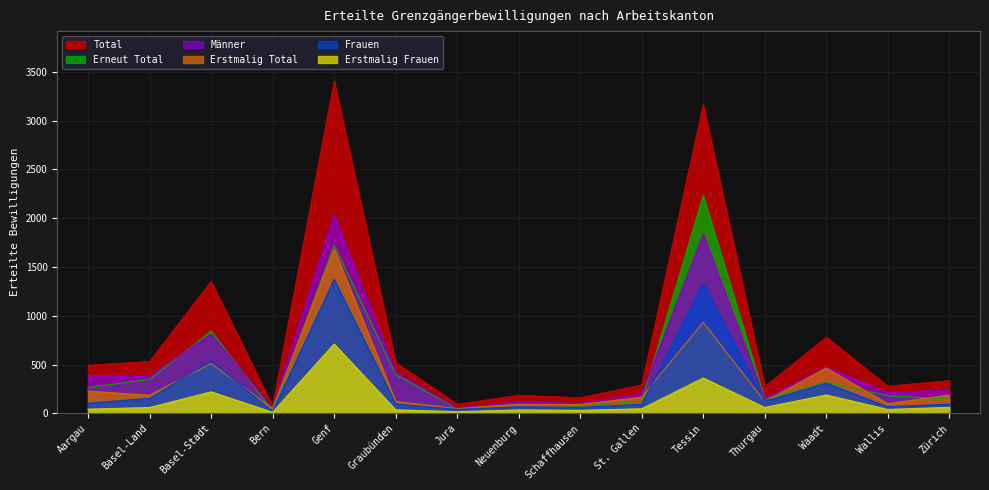

Rank the series by their maximum value, from highest to lowest.

Total, Erneut Total, Männer, Erstmalig Total, Frauen, Erstmalig Frauen